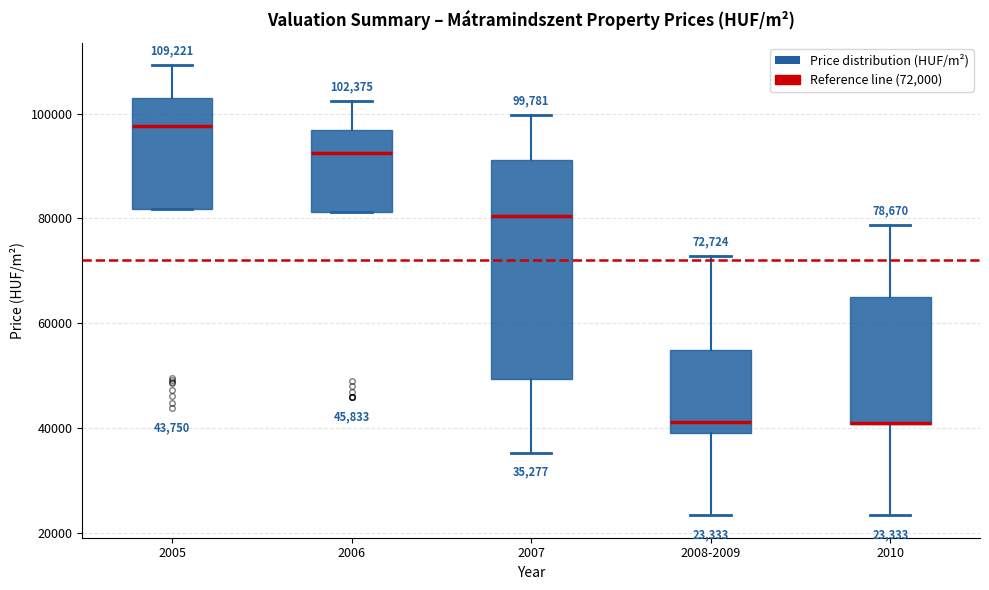

Which box is the tallest, from its lower edge to its upper edge?

2007